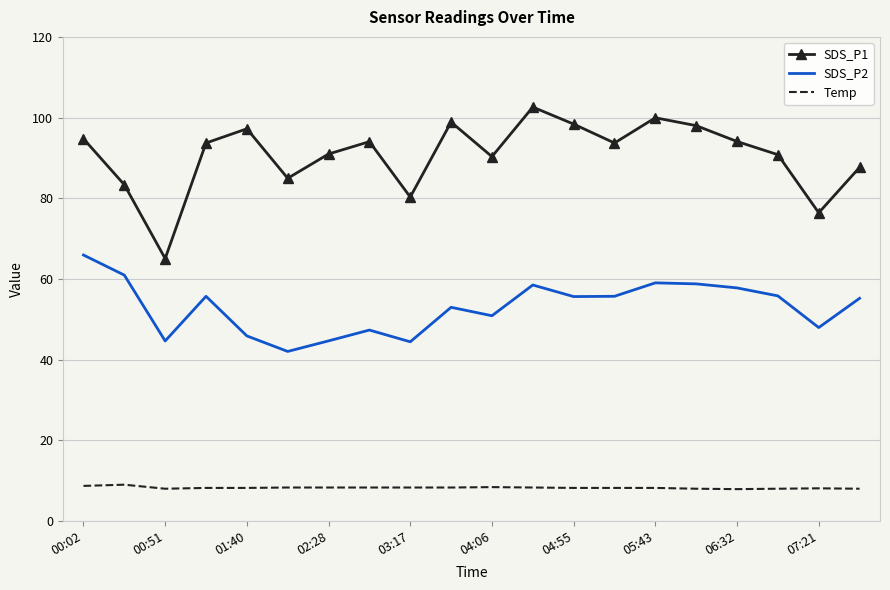

Rank the series by their maximum value, from lowest to highest.

Temp, SDS_P2, SDS_P1